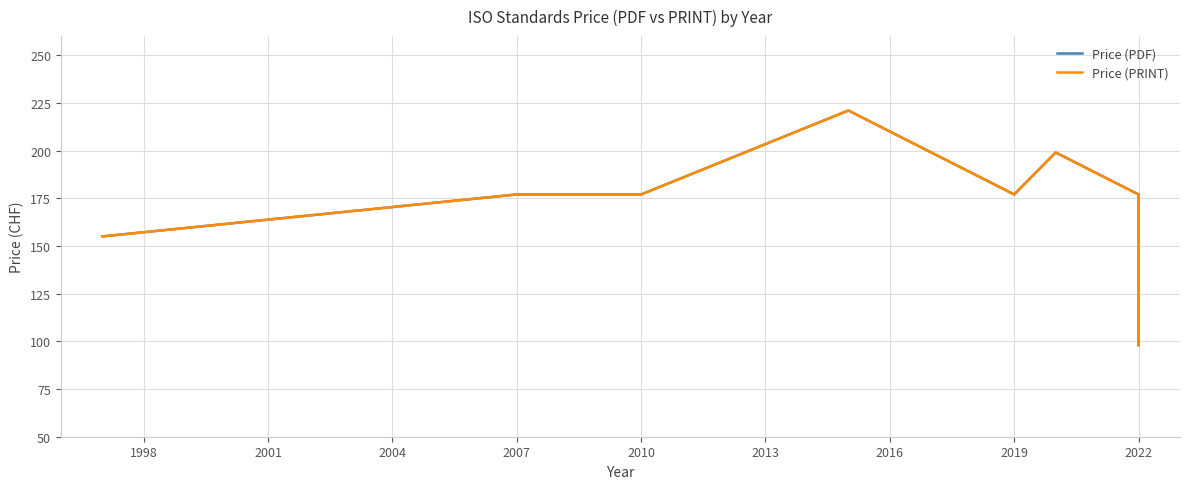

Reading left to right, what are all the values shown in this chart?

Price (PDF): 155	177	177	177	221	177	199	177	98
Price (PRINT): 155	177	177	177	221	177	199	177	98